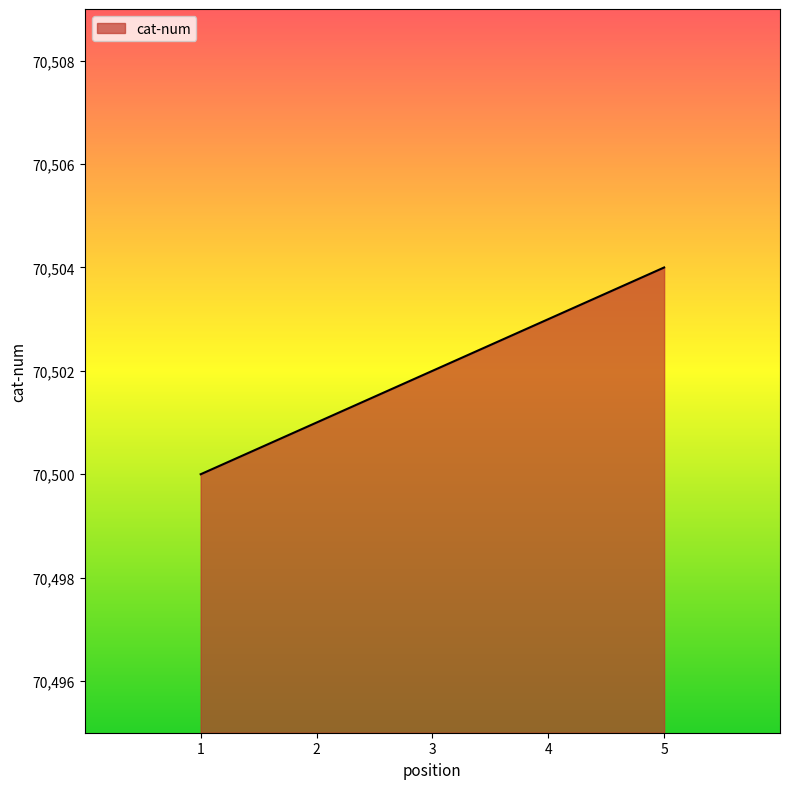

Reading left to right, list all the values displayed in this chart.

1=70500	2=70501	3=70502	4=70503	5=70504